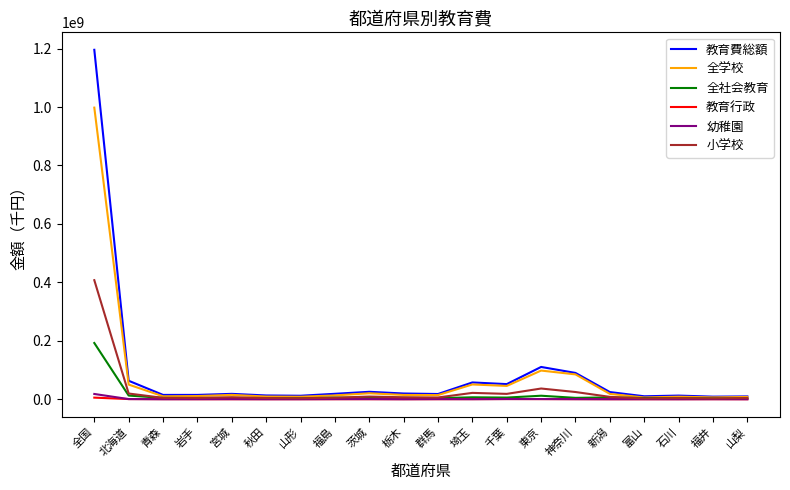

Where is 教育費総額 nearest to the value 602358292?

東京